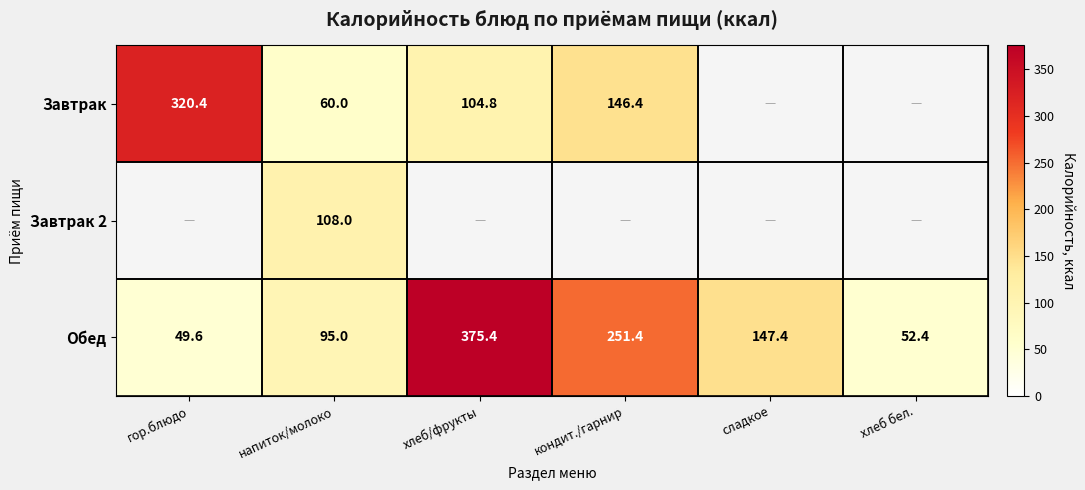

Rank the categories by Обед value from lowest to highest.

гор.блюдо, хлеб бел., напиток/молоко, сладкое, кондит./гарнир, хлеб/фрукты